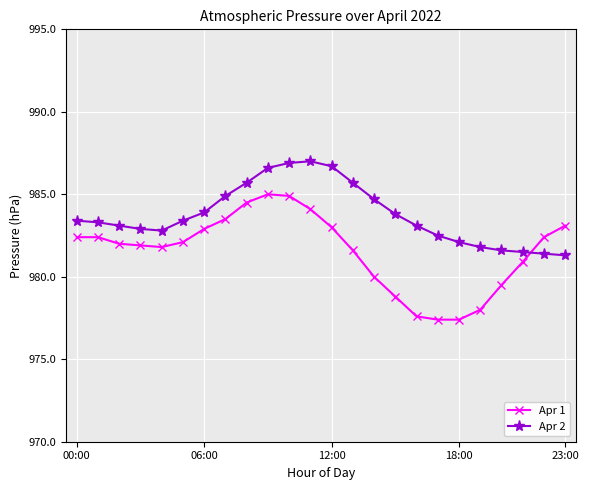

What is the sum of all Apr 1 values?

23557.2